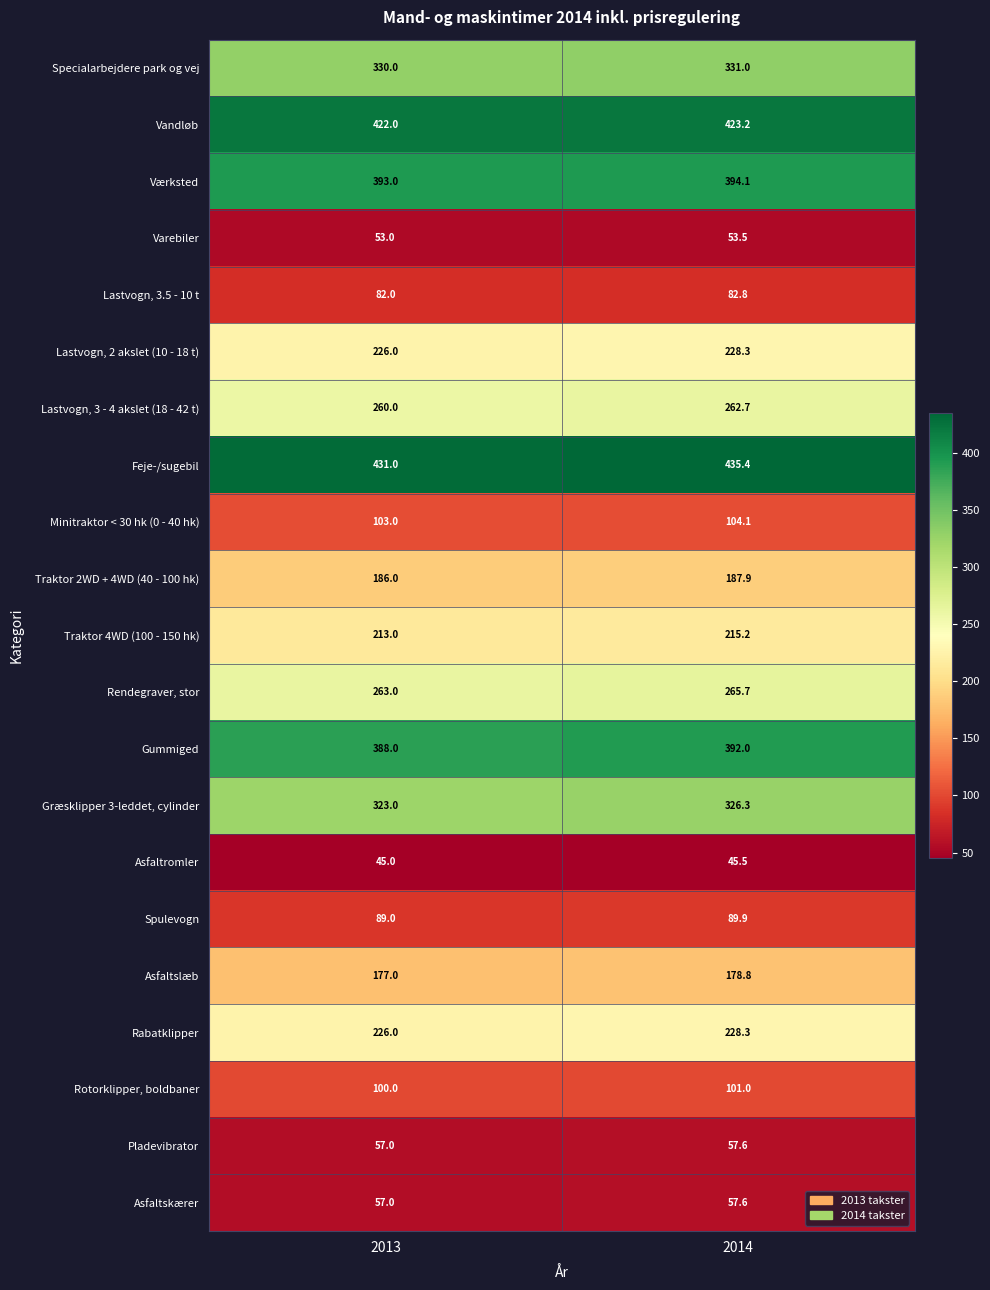

Between 2013 and 2014, which series saw the biggest shift?

Feje-/sugebil